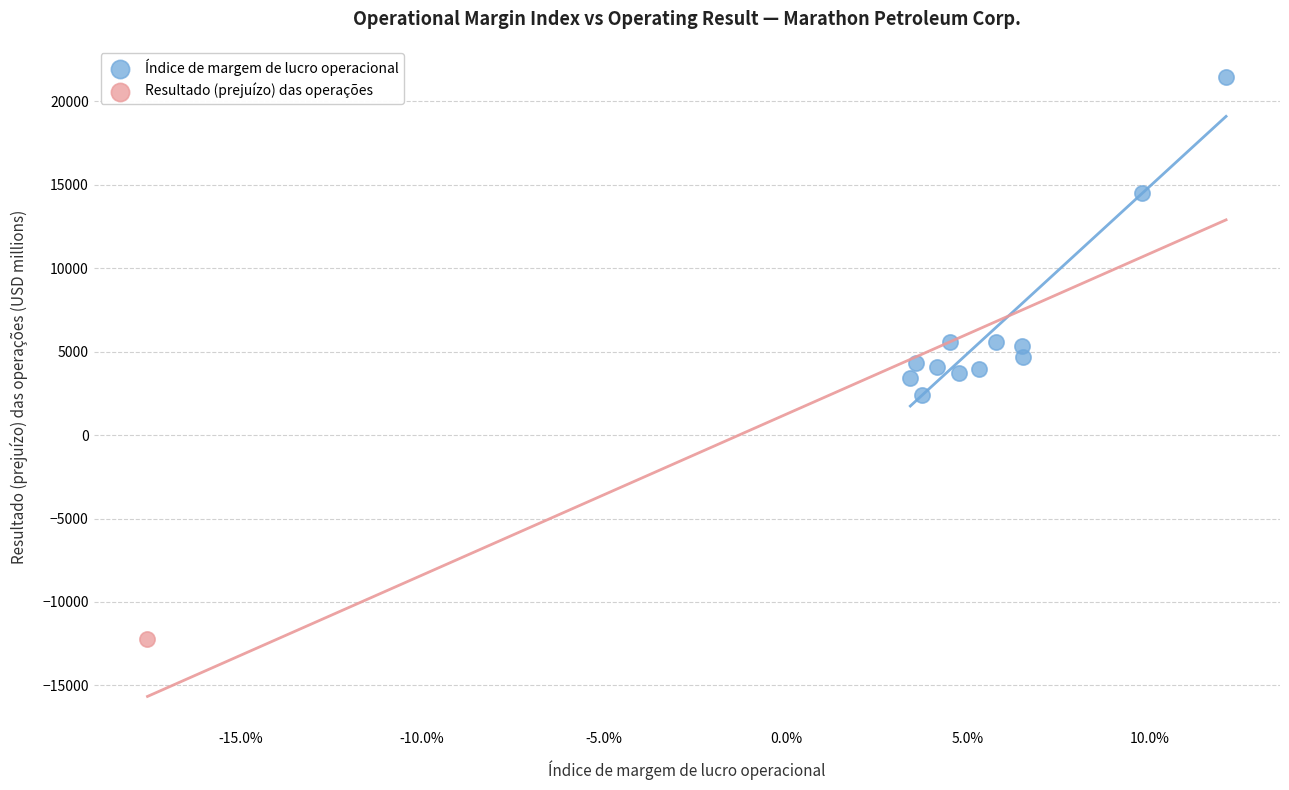

What are all the series names shown in the legend?

Índice de margem de lucro operacional, Resultado (prejuízo) das operações